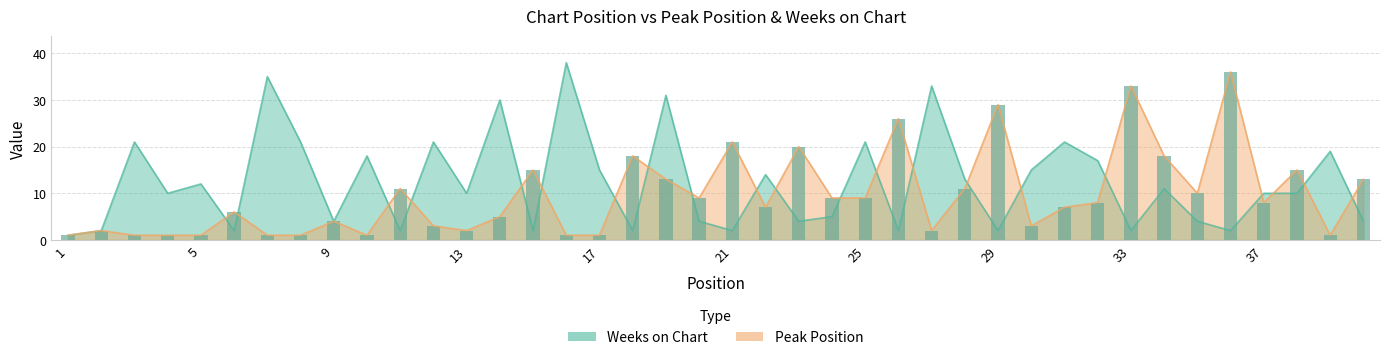

Rank the series at 9 from lowest to highest value.

Peak Position, Weeks on Chart